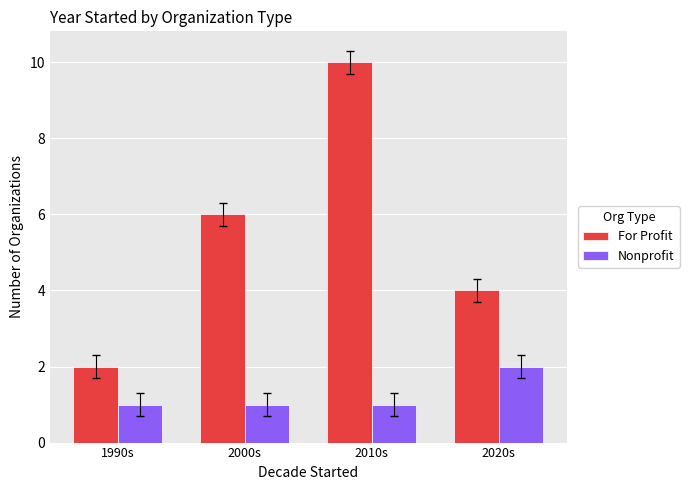

Reading left to right, extract all data points from this chart.

For Profit: 2	6	10	4
Nonprofit: 1	1	1	2